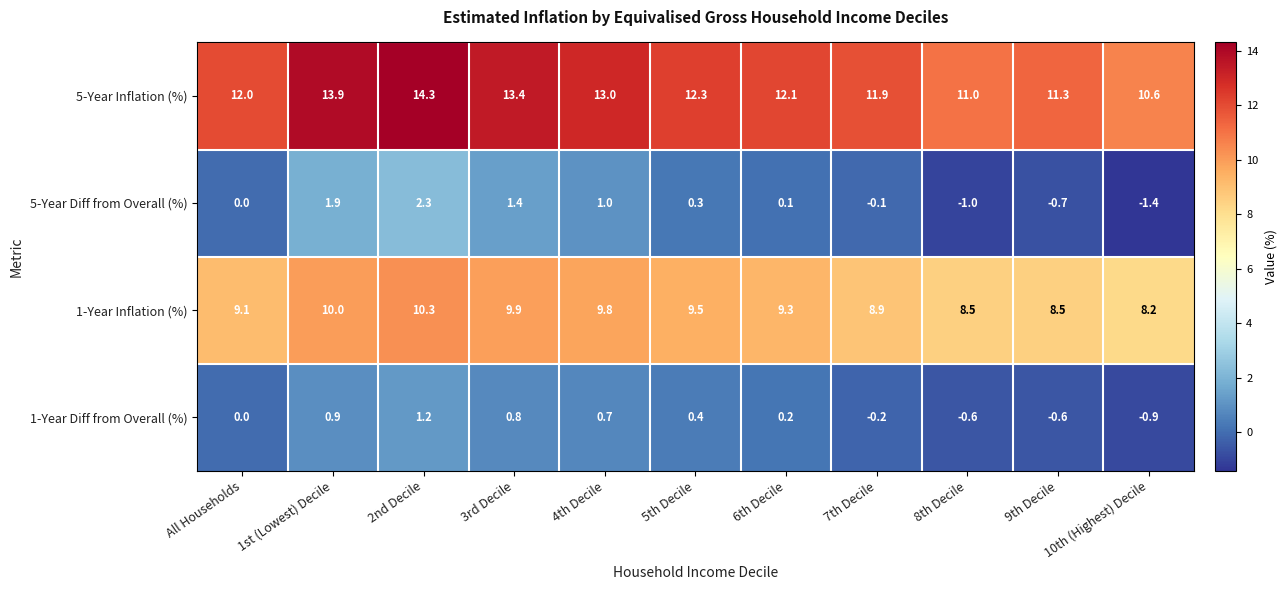

The value of 1-Year Diff from Overall (%) at 7th Decile is -0.2. True or false?

True